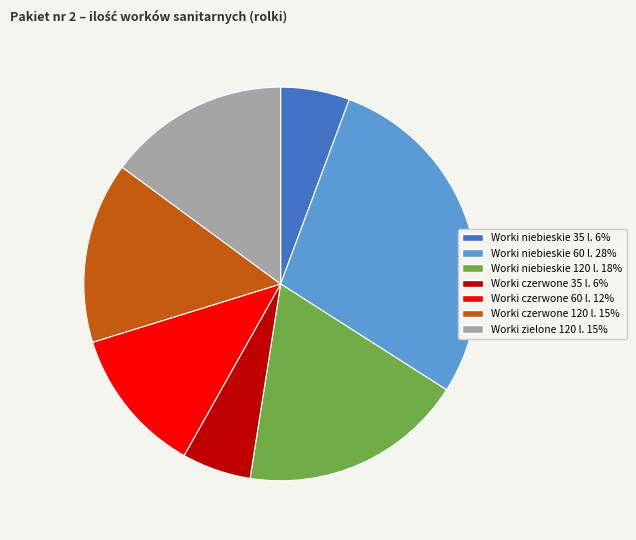

Is there any slice that represents more than half of the pie?

No